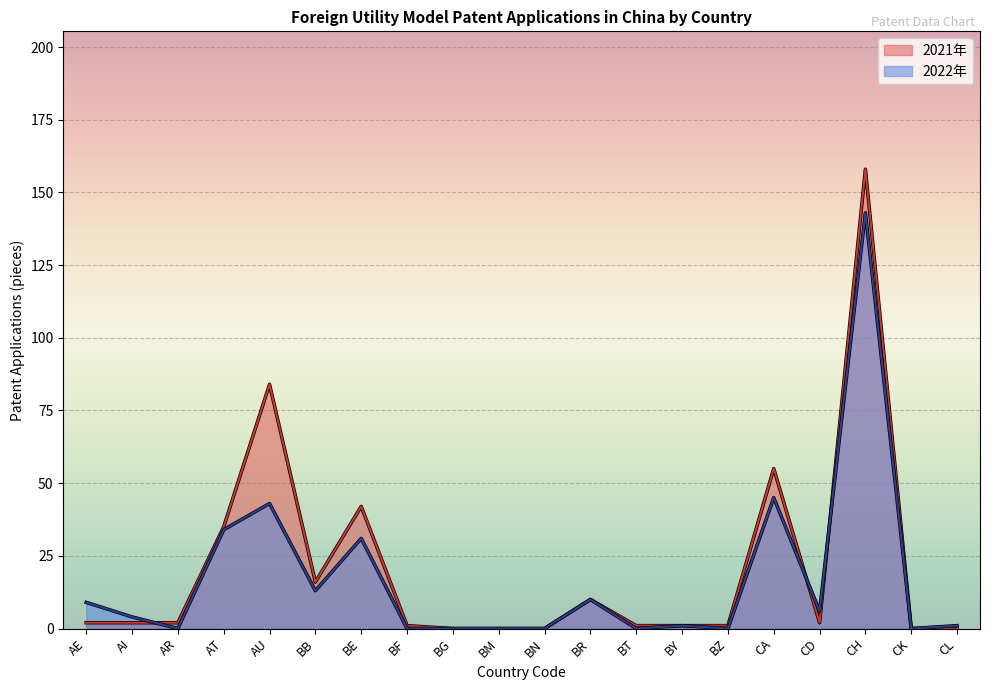

What is the sum of all 2022年 values?

340